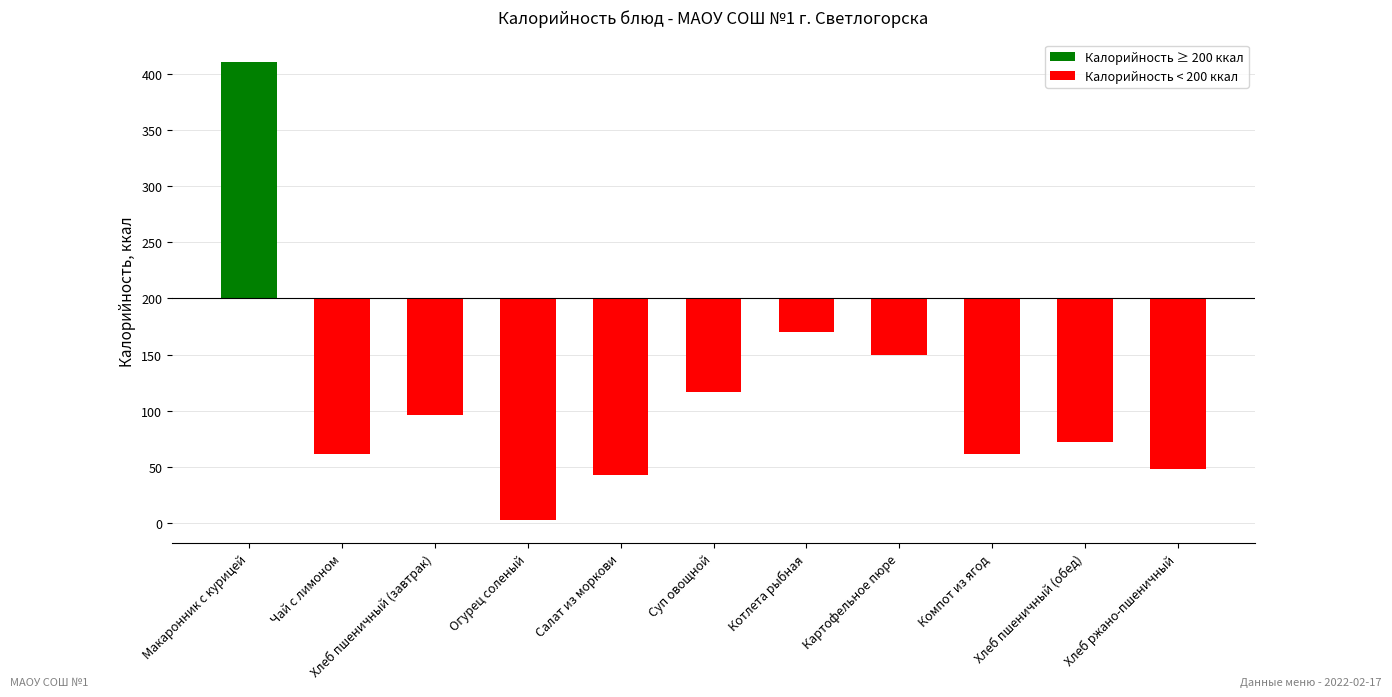

List the labels in order of value, largest first.

Макаронник с курицей, Котлета рыбная, Картофельное пюре, Суп овощной, Хлеб пшеничный (завтрак), Хлеб пшеничный (обед), Чай с лимоном, Компот из ягод, Хлеб ржано-пшеничный, Салат из моркови, Огурец соленый